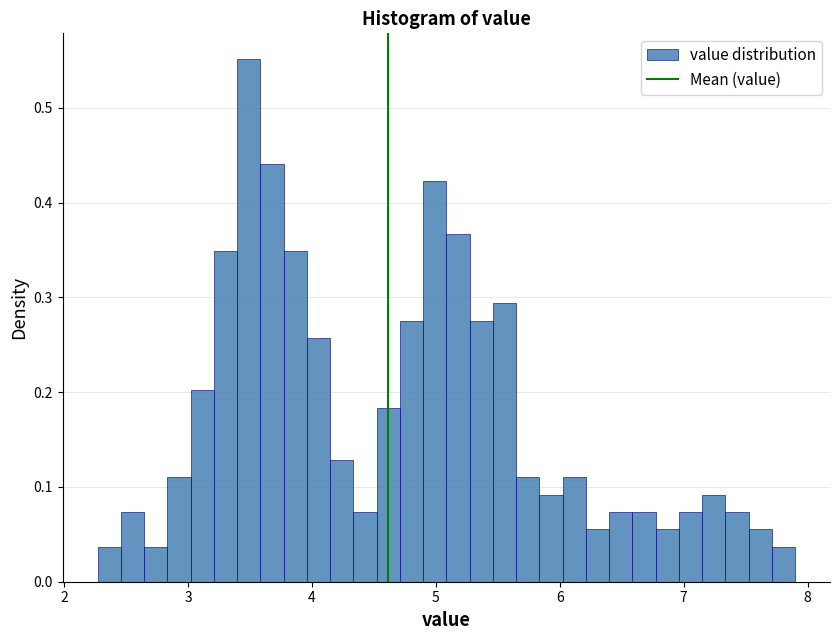

Read against the x-axis, roughly where is the centre of the tallest bar?

3.5